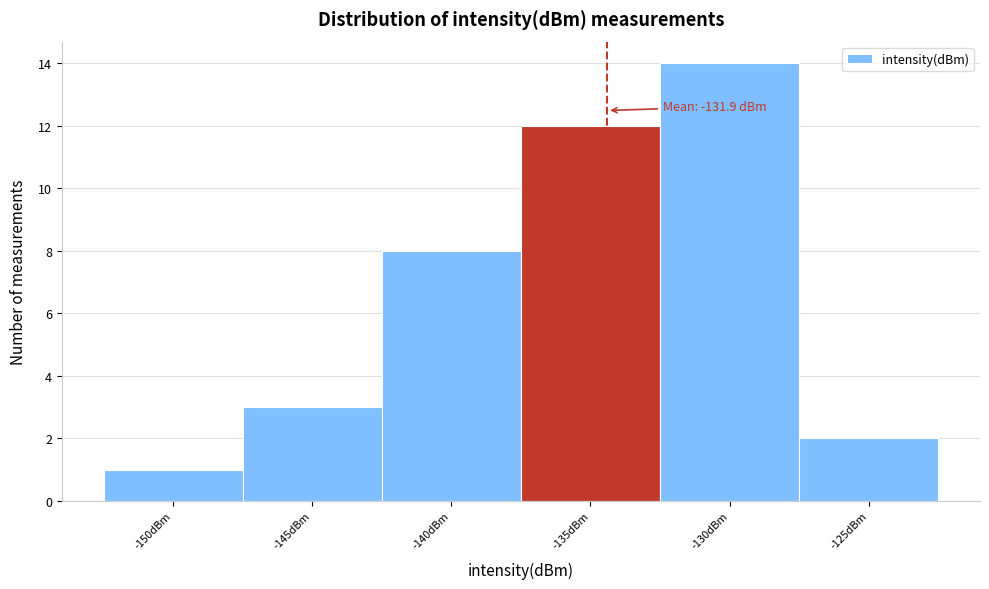

Reading left to right, list all the values displayed in this chart.

1	3	8	12	14	2